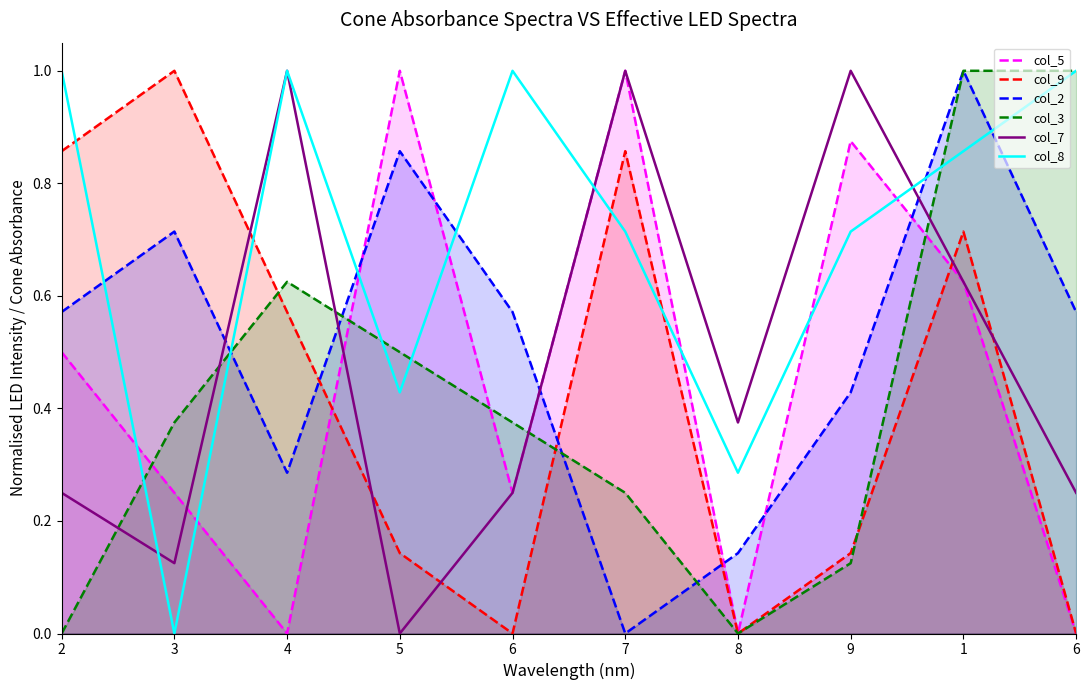

Rank the series at 6 from lowest to highest value.

col_9, col_5, col_7, col_3, col_2, col_8